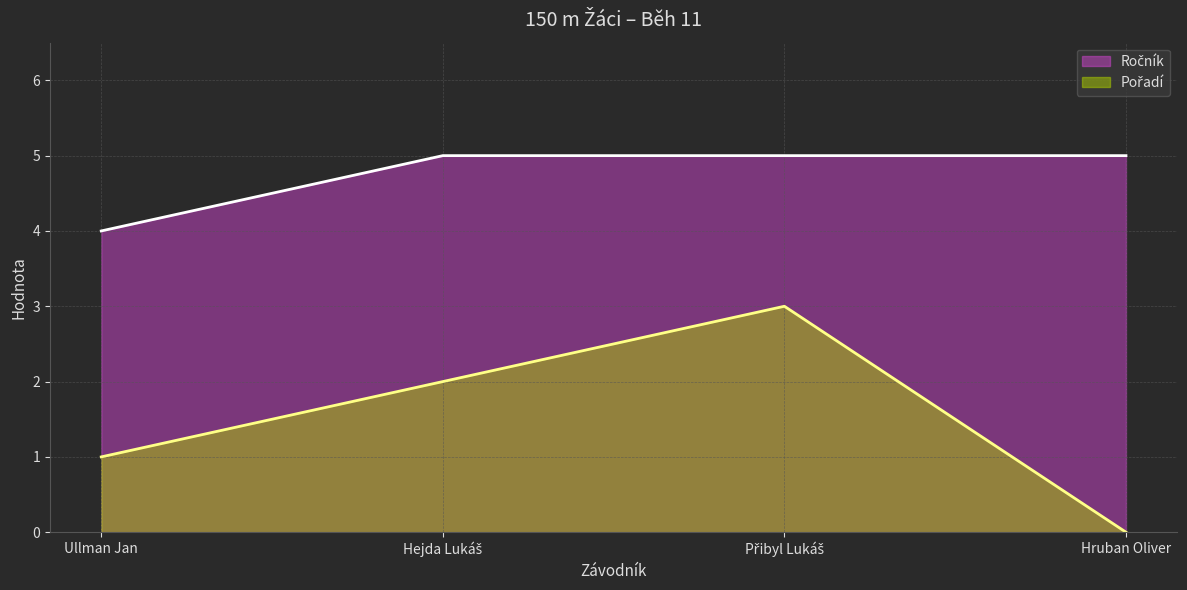

What is the sum of the Pořadí values at Ullman Jan and Hejda Lukáš?

3